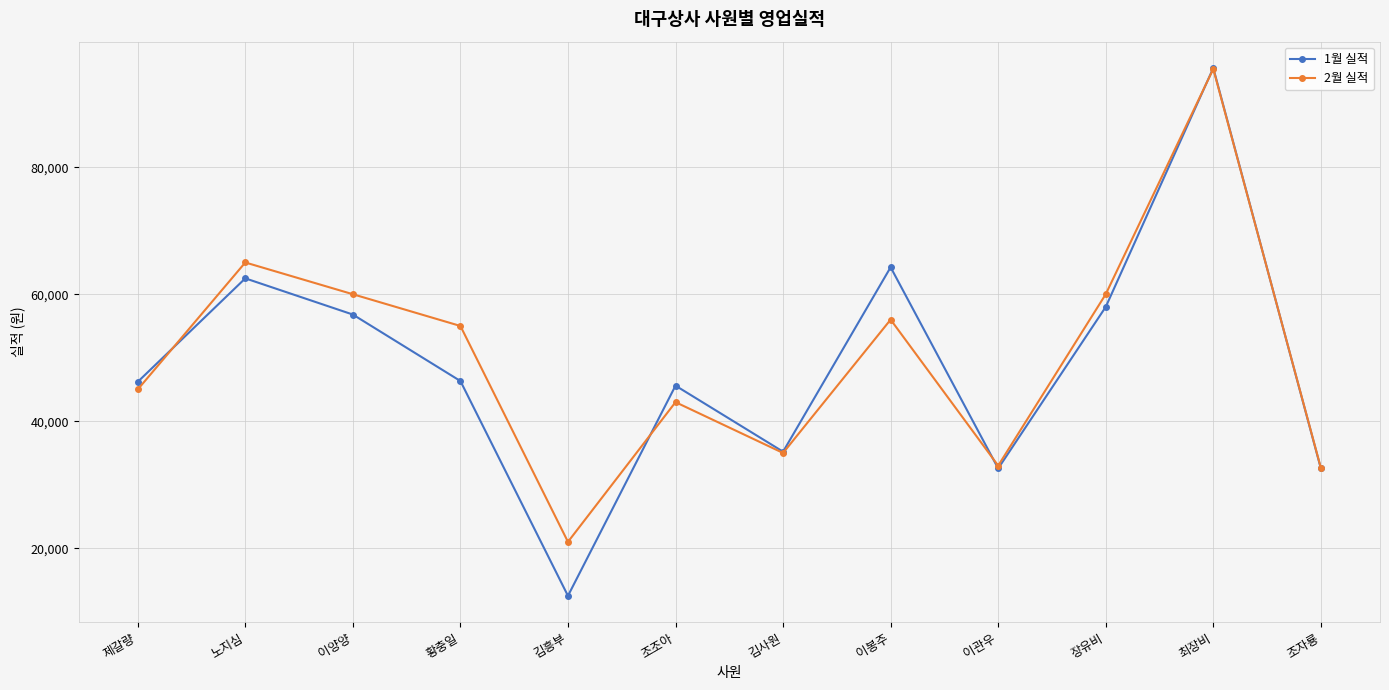

What is the highest value of the 1월 실적 series?

95620